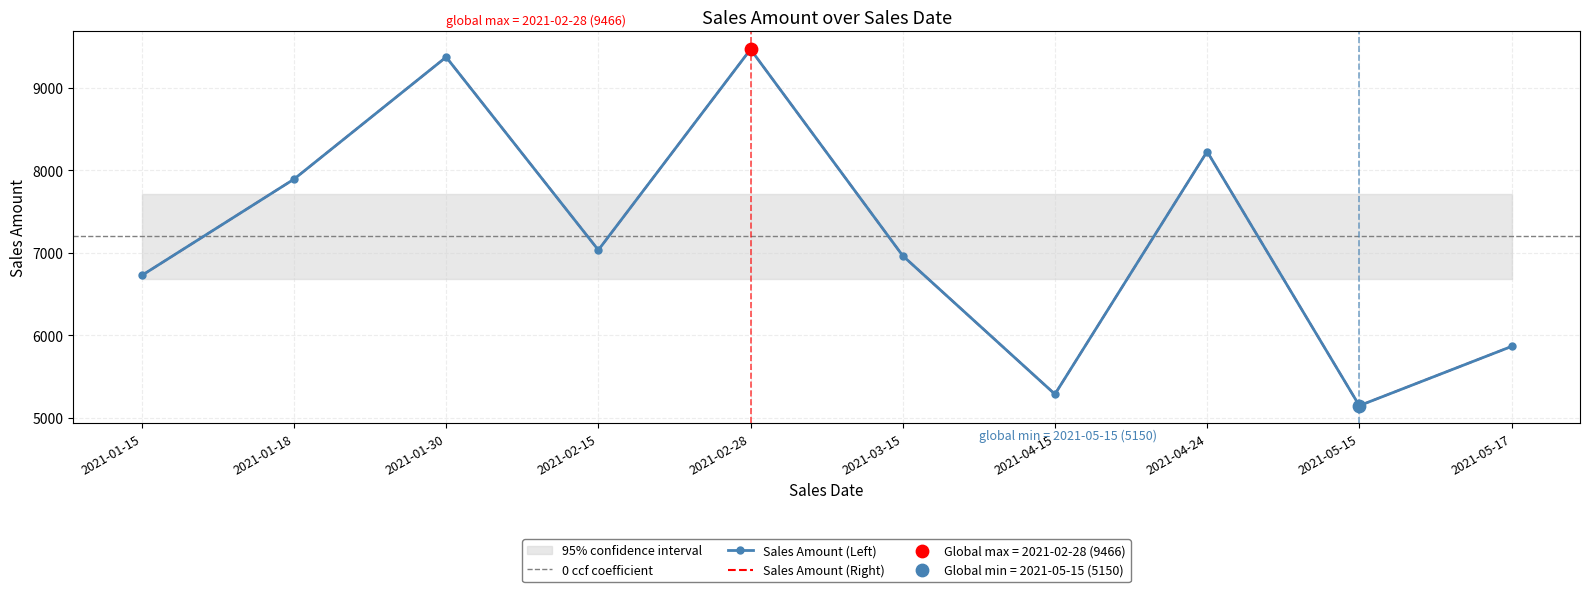

Is the value of Sales Amount (Left) at 2021-05-15 greater than the value of Sales Amount (Right) at 2021-04-15?

No